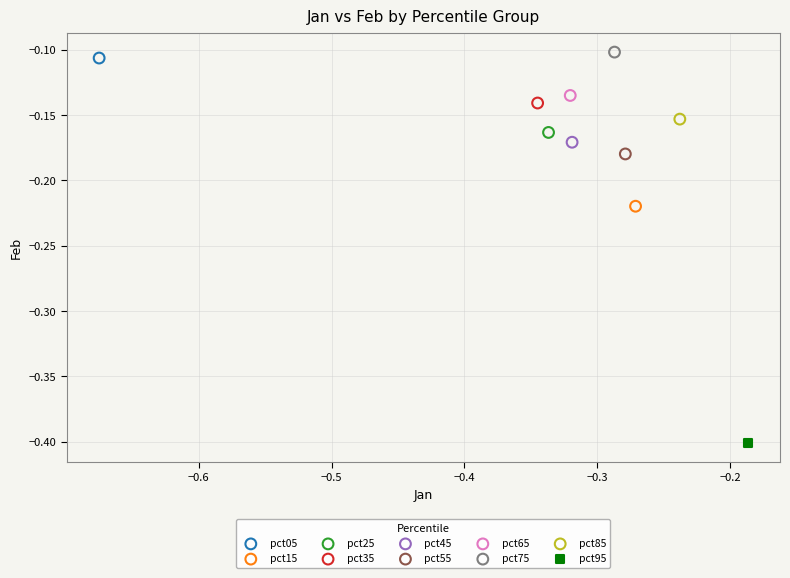

What are all the series names shown in the legend?

pct05, pct15, pct25, pct35, pct45, pct55, pct65, pct75, pct85, pct95